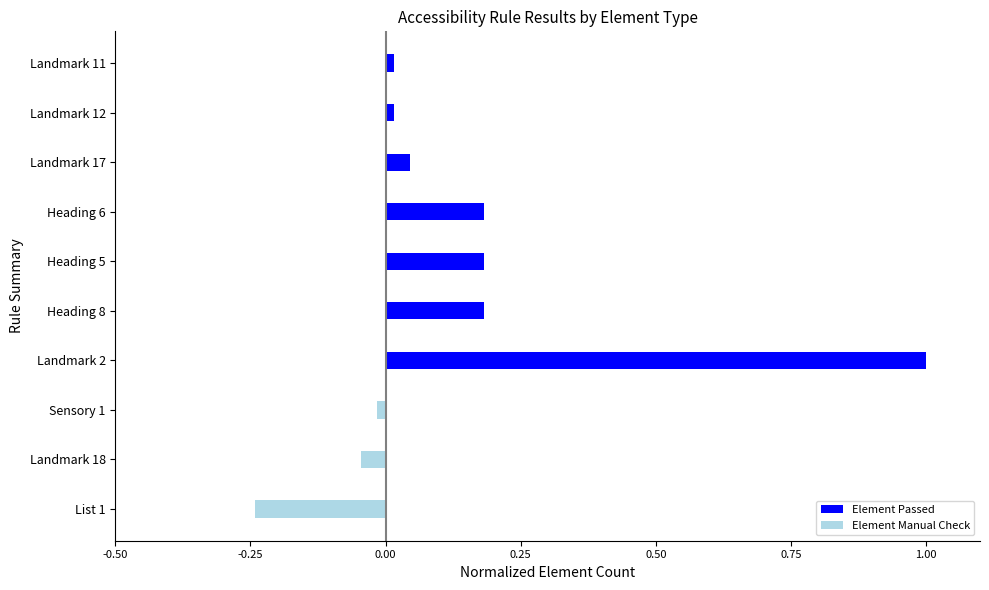

Which series has the largest range (max minus min)?

Element Passed